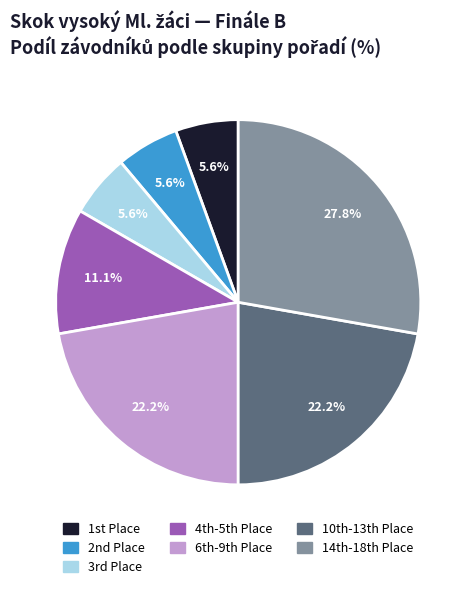

To the nearest percent, what is the difference between the largest and smallest slice percentages?

22%